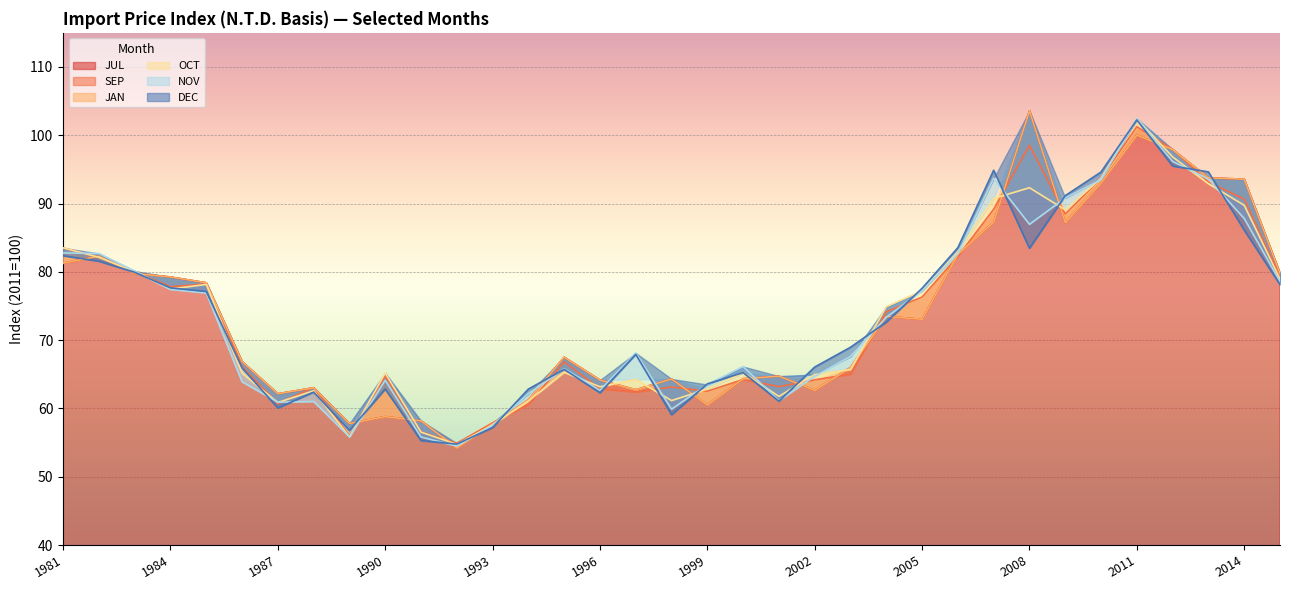

What is the difference between the maximum and minimum values in the NOV series?

48.0